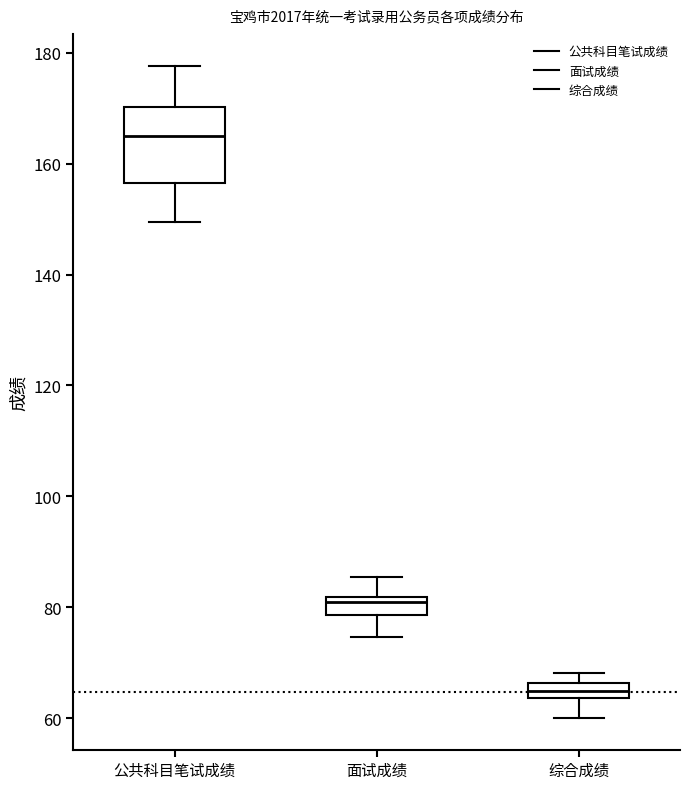

Which box is the tallest, from its lower edge to its upper edge?

公共科目笔试成绩